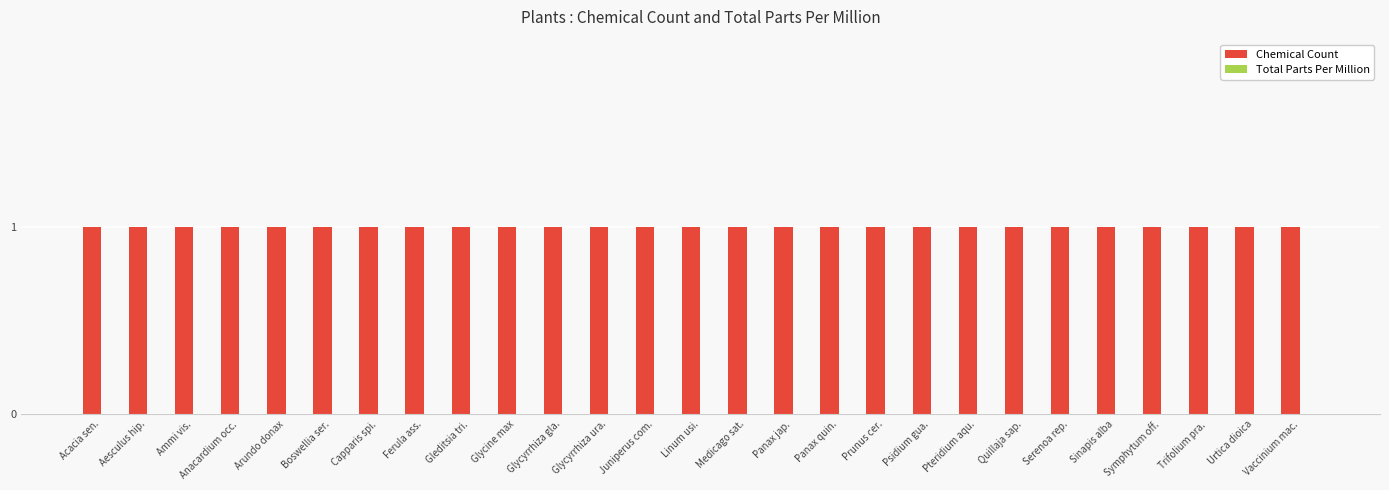

What is the label of the 24th bar from the left?

Symphytum off.